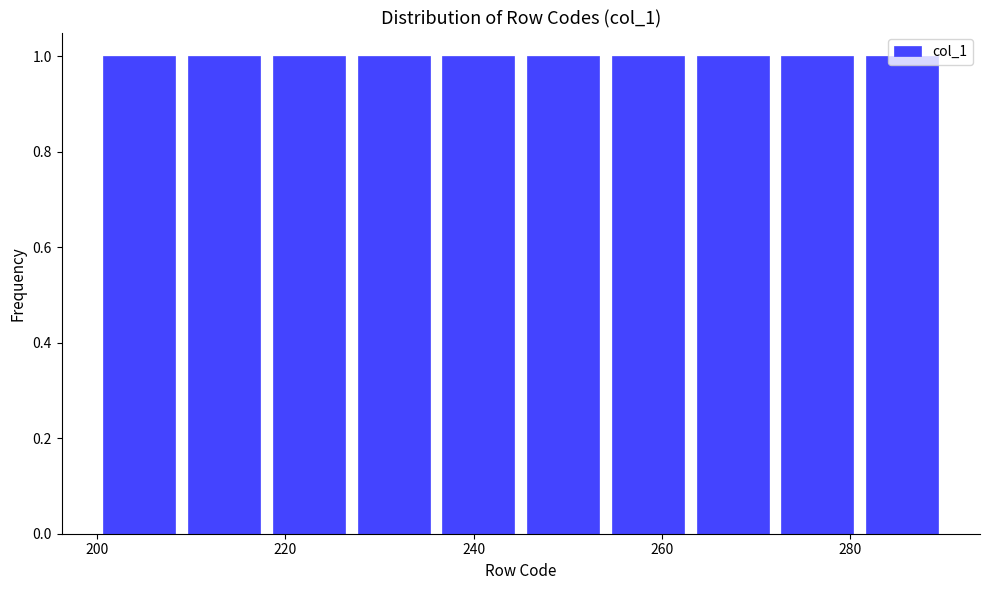

How tall is the bar that spans 218 to 227 on the x-axis? Neither the bar edges nor the heights are printed on the chart, so give them approximately, as read against the axes.

1